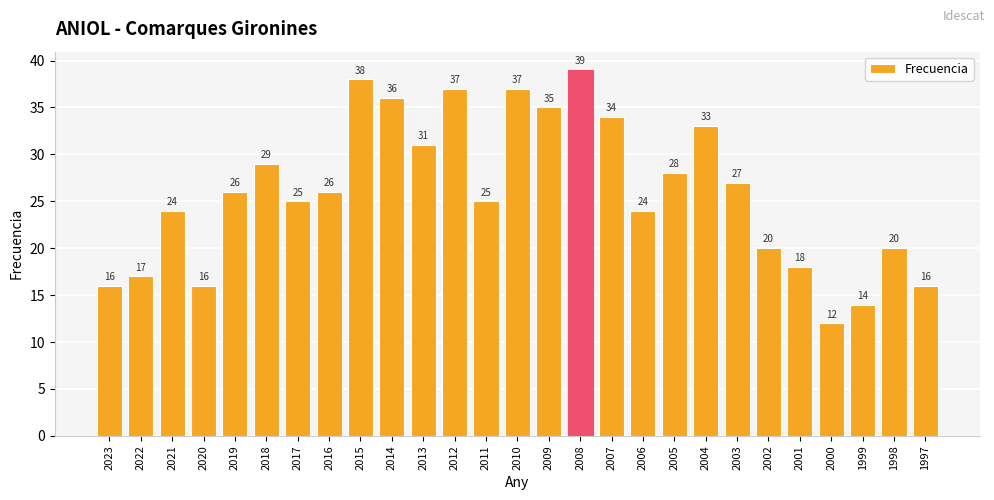

What is the change in value from 2014 to 2008?

+3